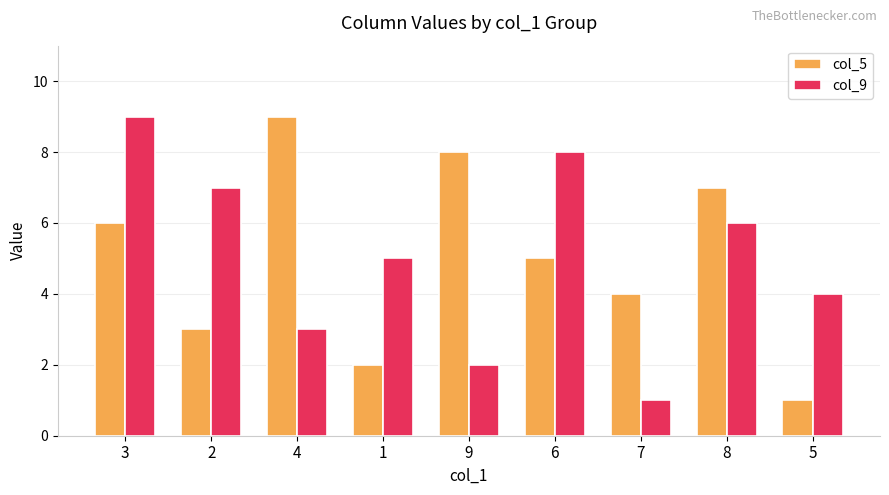

Reading right to left, extract all data points from this chart.

col_5: 1	7	4	5	8	2	9	3	6
col_9: 4	6	1	8	2	5	3	7	9